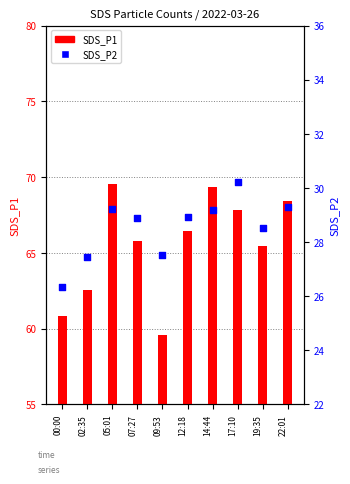

At which category is the sum across all series the highest?

05:01